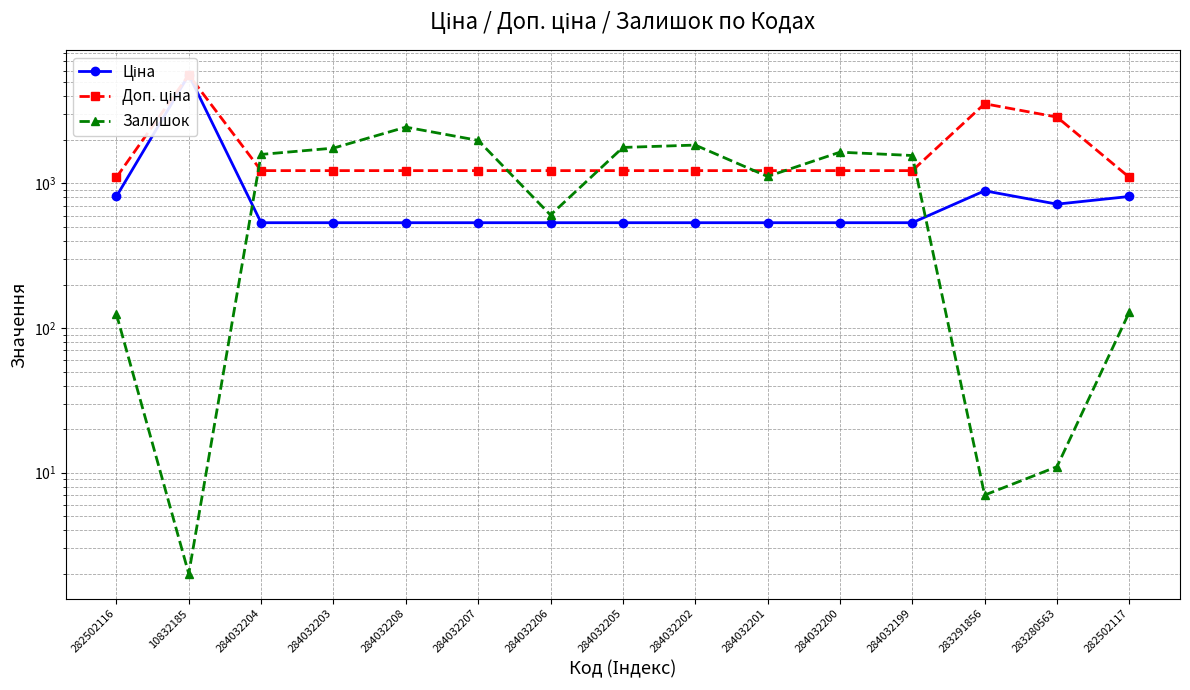

Rank the series by their maximum value, from lowest to highest.

Залишок, Ціна, Доп. ціна